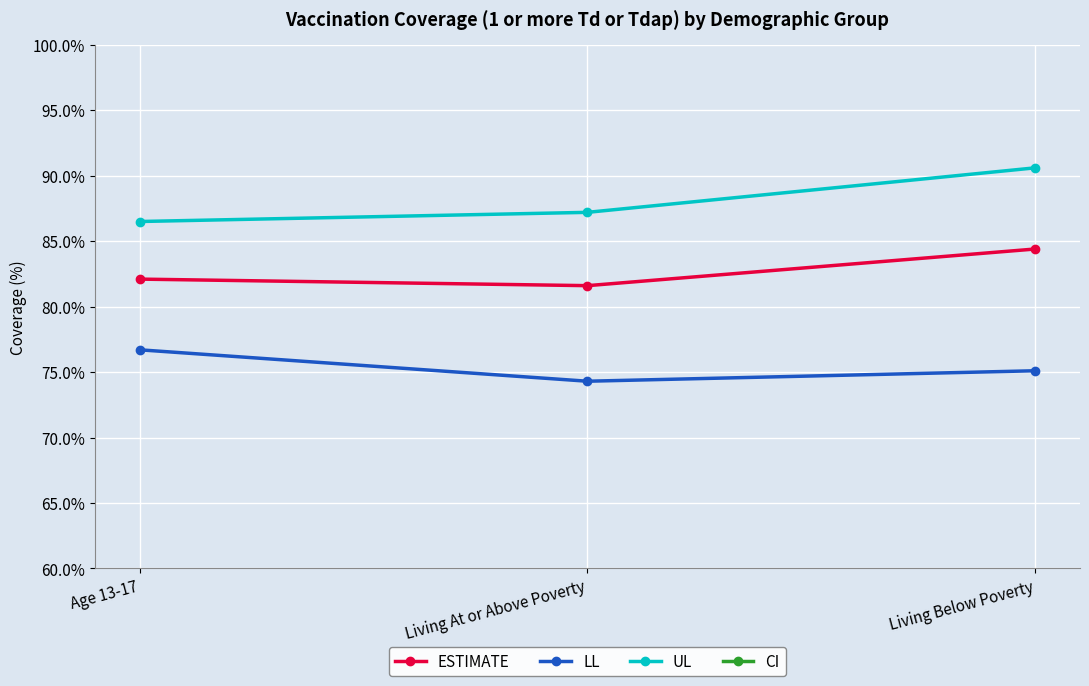

What is the minimum value for LL?

74.3